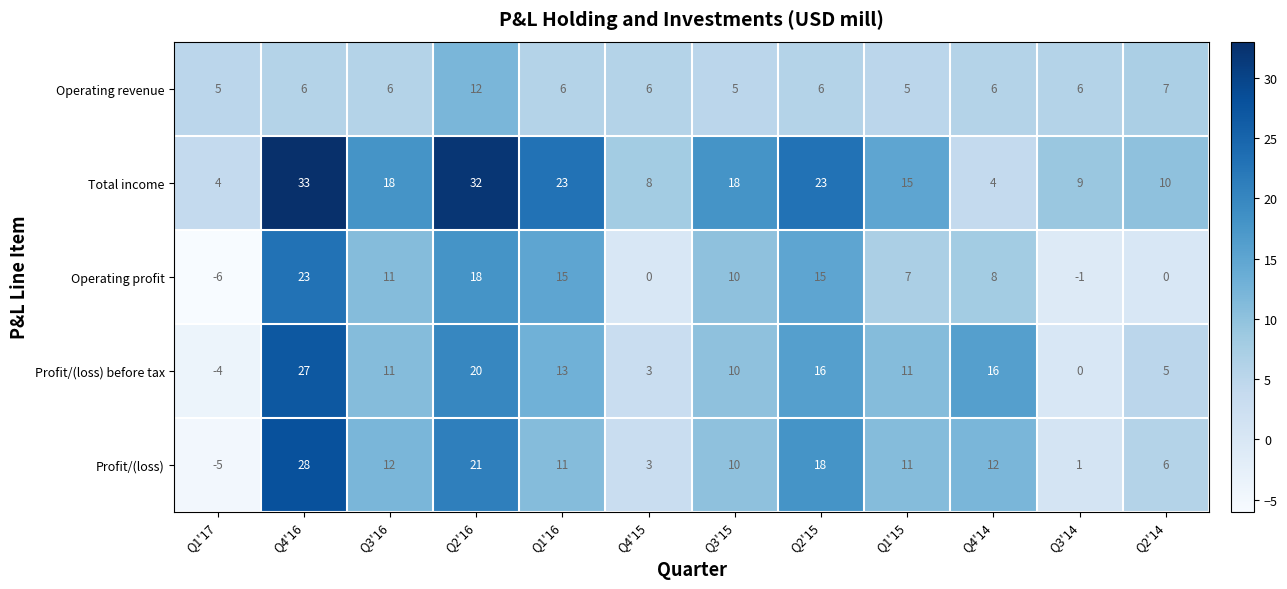

At which category is the sum across all series the highest?

Q4'16